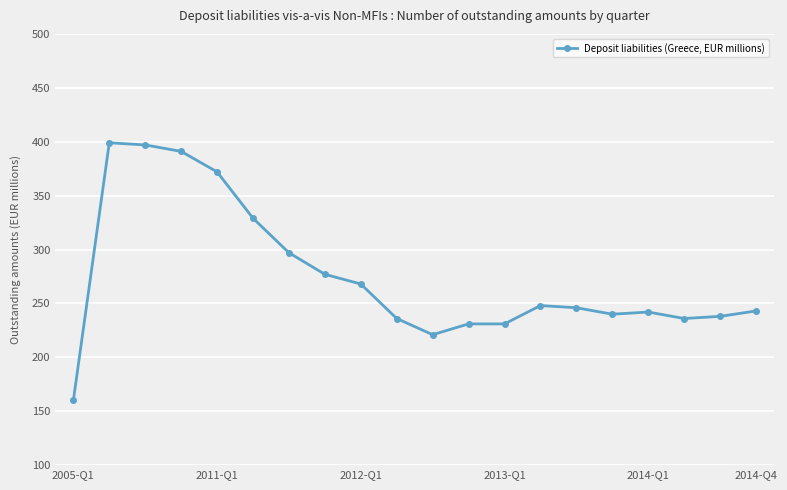

What is the value of the 4th point from the left?

391